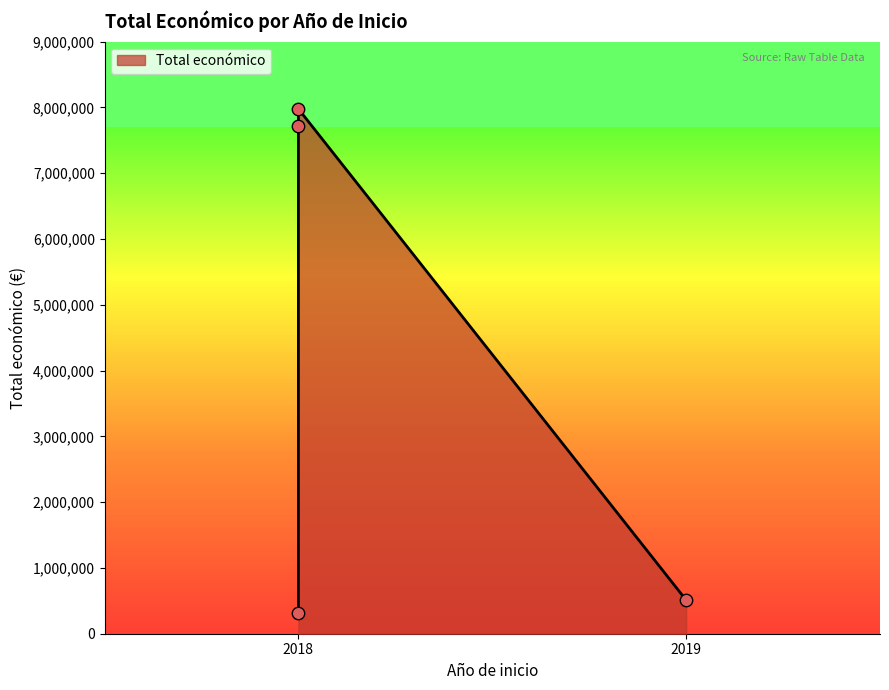

What is the change in value from 2018 (SOSTVAC) to 2018 (Vigiasan)?

+7405618